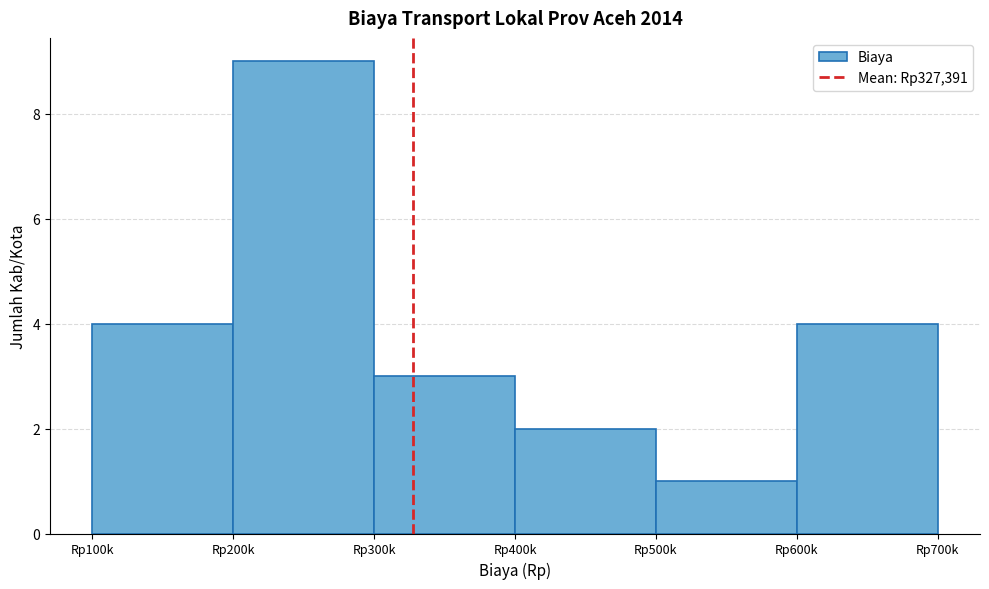

Reading left to right, transcribe all the data shown in this chart.

Rp100k=4	Rp200k=9	Rp300k=3	Rp400k=2	Rp500k=1	Rp600k=4